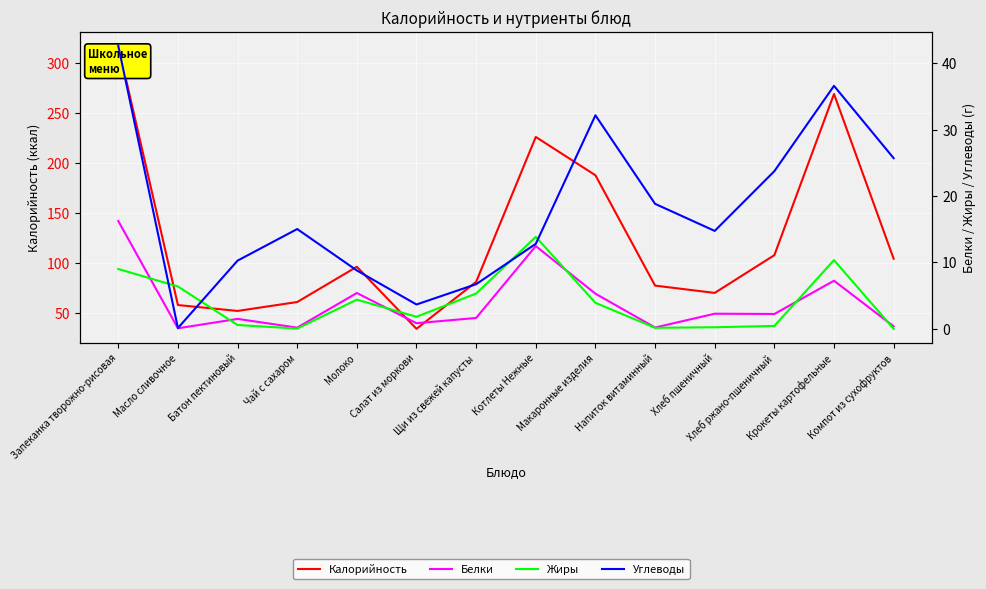

Which series ends up on top after the final intersection of Белки and Жиры?

Белки